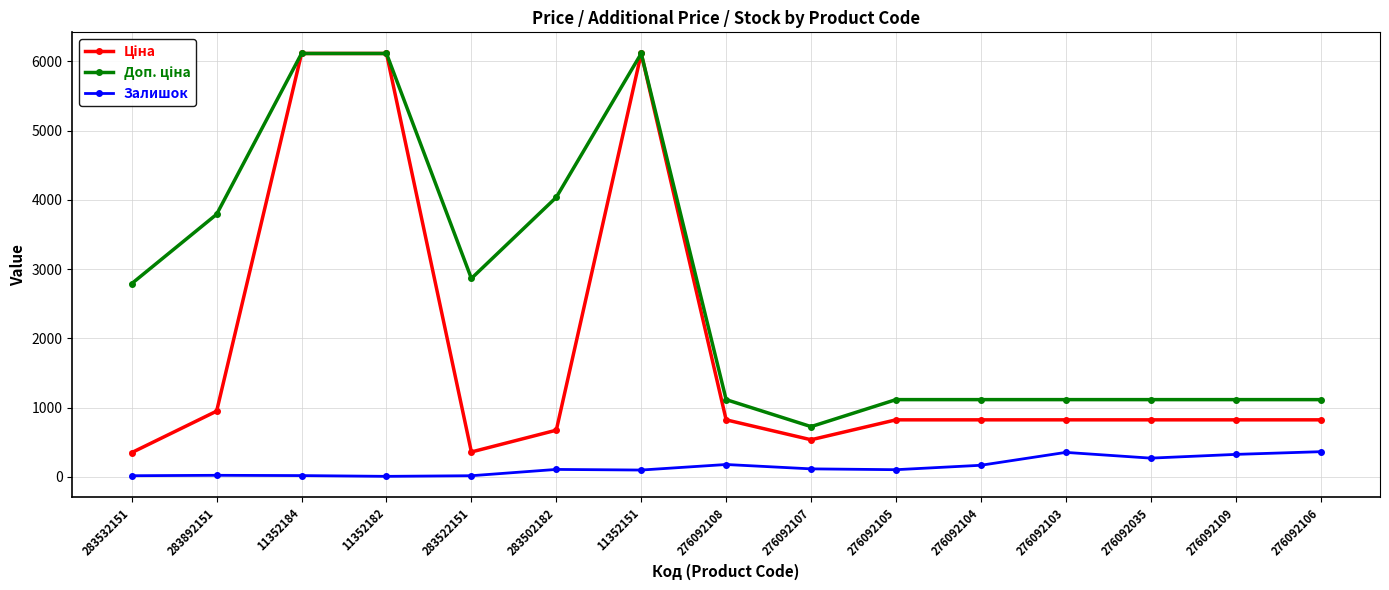

At how many categories does at least one series exceed 2027?

7